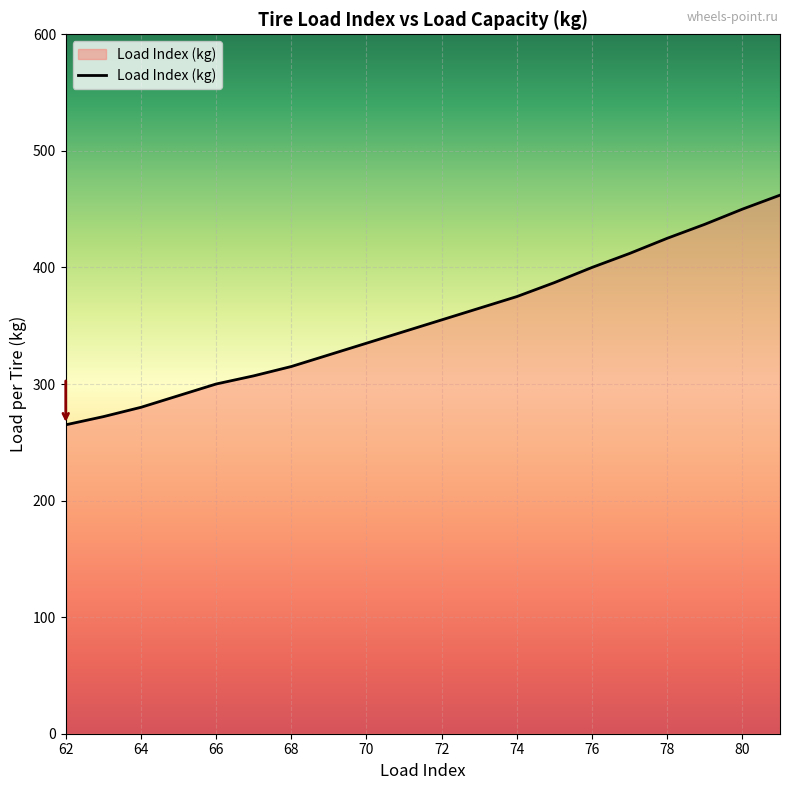

What is the smallest value displayed?

265